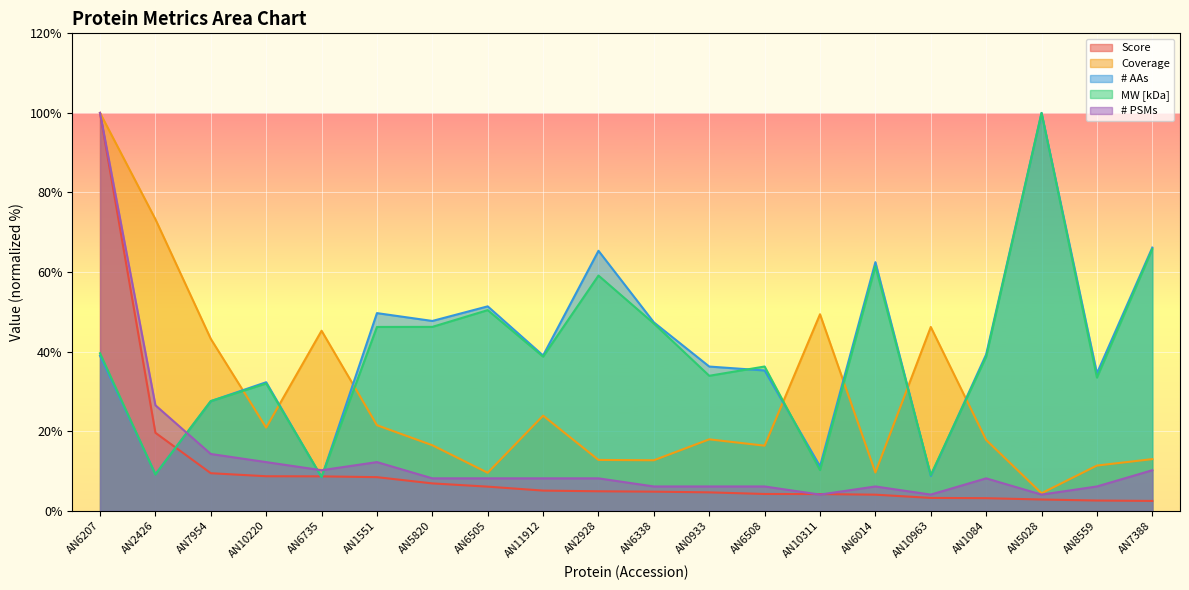

After their last crossing, which series has the higher values: Score or # AAs?

# AAs